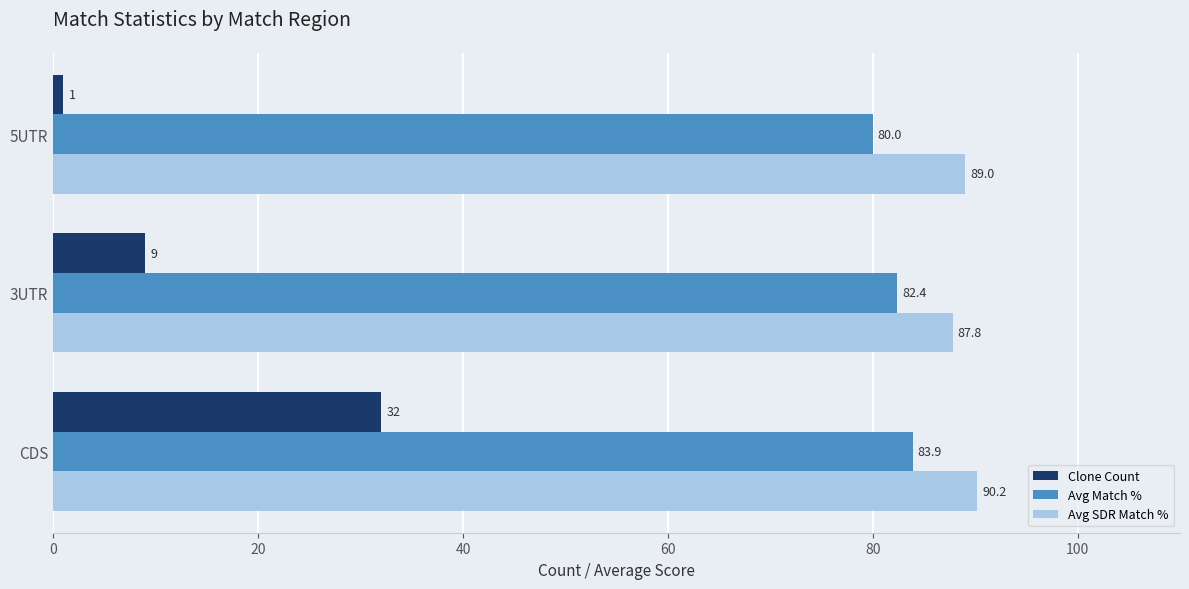

The Avg SDR Match % series shows 89.0 at 5UTR. True or false?

True